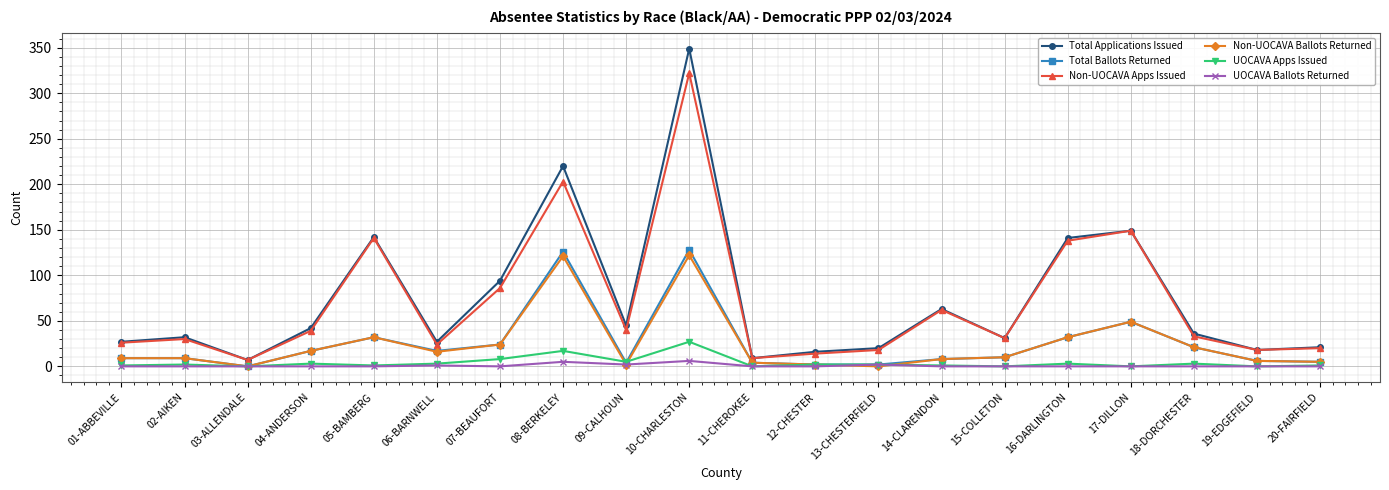

At which label does Total Applications Issued reach its peak?

10-CHARLESTON